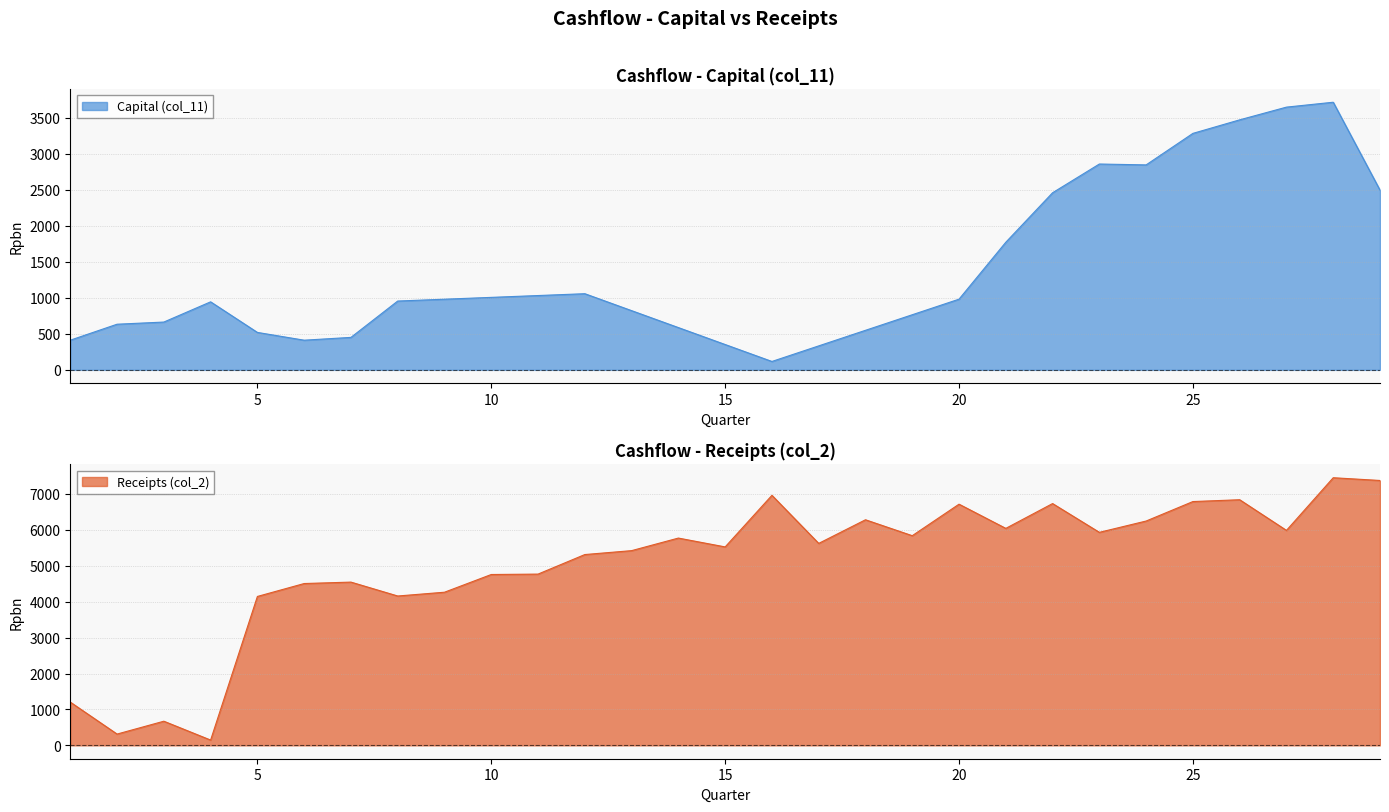

Reading left to right, list all the values displayed in this chart.

Capital (col_11): 1=412.0	2=634.0	3=664.0	4=945.0	5=520.0	6=412.0	7=451.0	8=956.0	9=981.5	10=1007.0	11=1032.5	12=1058.0	13=822.6	14=587.2	15=351.9	16=116.5	17=332.9	18=549.2	19=765.6	20=982.0	21=1773.0	22=2460.7	23=2859.9	24=2847.8	25=3285.8	26=3473.8	27=3650.5	28=3718.5	29=2496.5
Receipts (col_2): 1=1204.0	2=314.0	3=672.0	4=147.0	5=4145.9	6=4505.8	7=4545.5	8=4158.6	9=4263.9	10=4757.2	11=4768.4	12=5312.8	13=5421.7	14=5771.7	15=5525.5	16=6962.1	17=5623.4	18=6281.3	19=5838.0	20=6715.5	21=6041.7	22=6732.7	23=5931.4	24=6246.3	25=6788.5	26=6839.3	27=5985.8	28=7451.9	29=7375.6